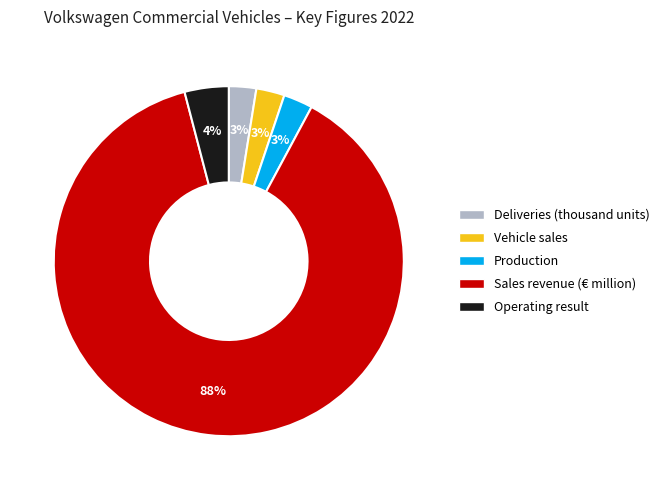

Which has a higher value, Operating result or Deliveries (thousand units)?

Operating result